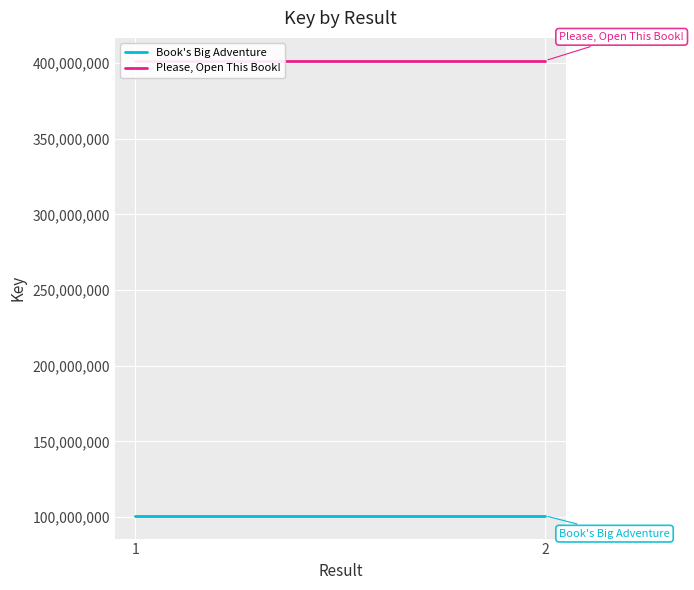

What is the total value across all series at 2?

502312216